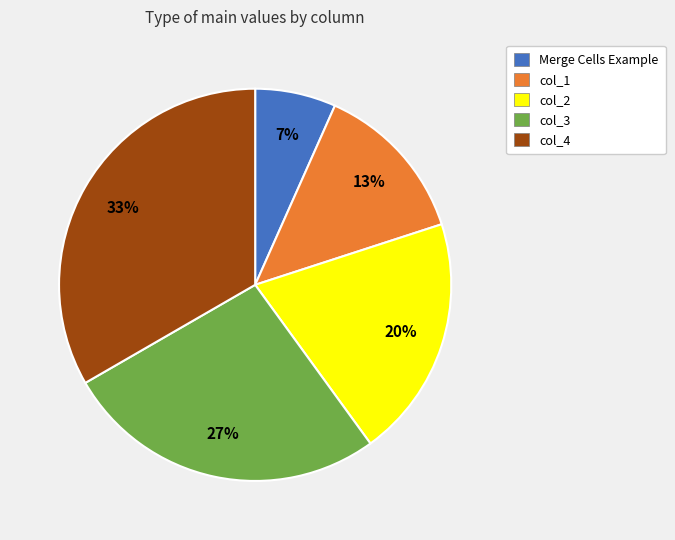

The col_3 slice represents 21% of the pie. True or false?

False